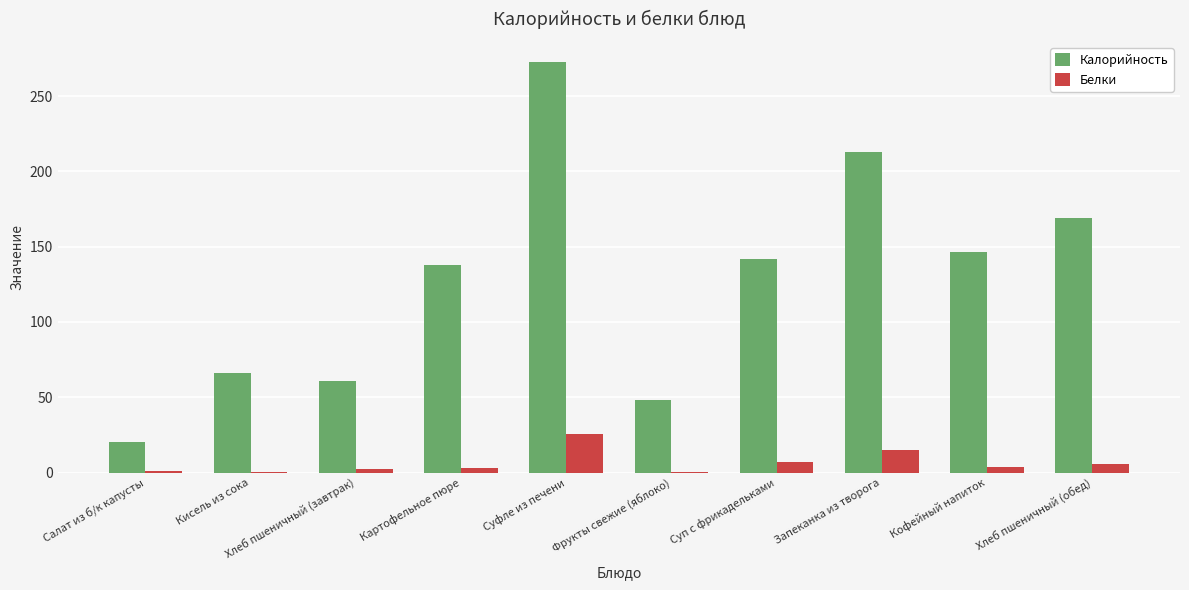

What is the greatest value displayed?

272.4